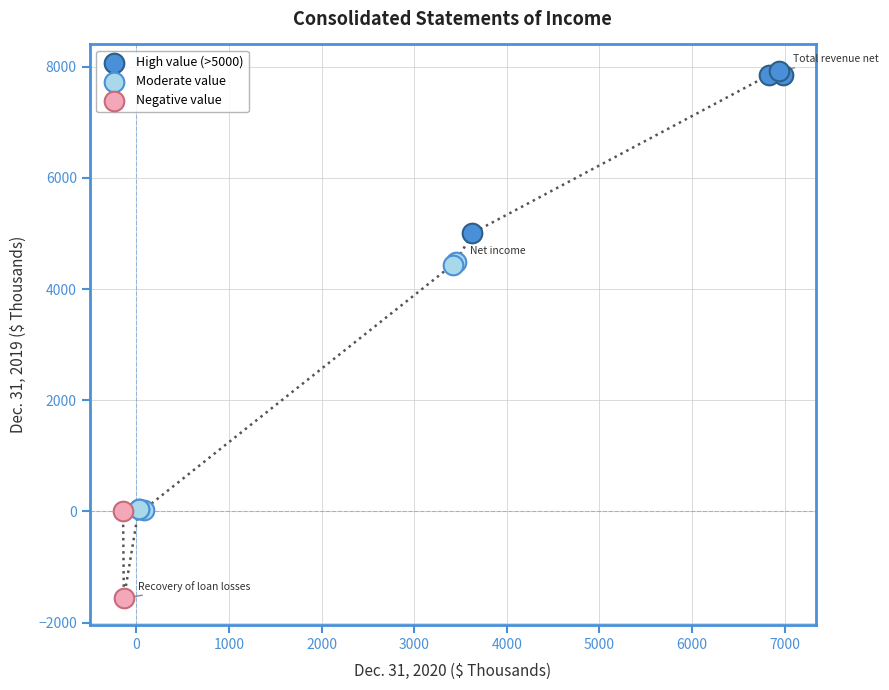

Which series contains the lowest Y value?

Negative value